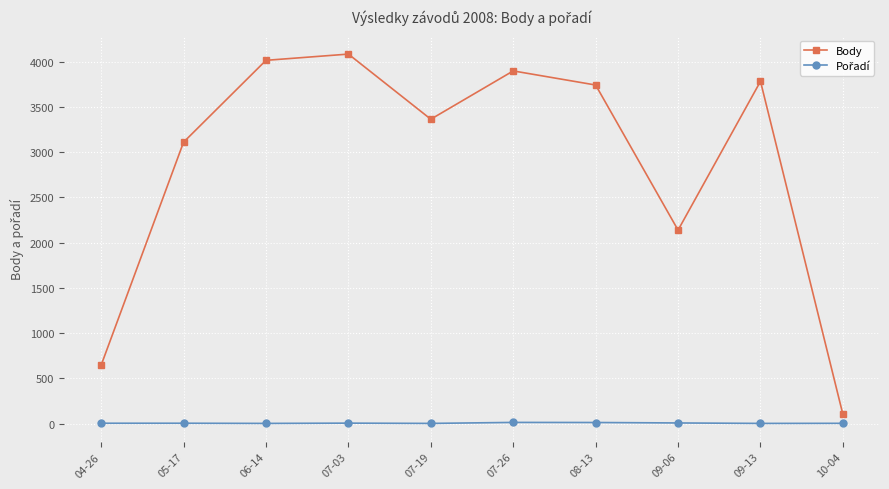

At which label is Body closest to 2093?

09-06